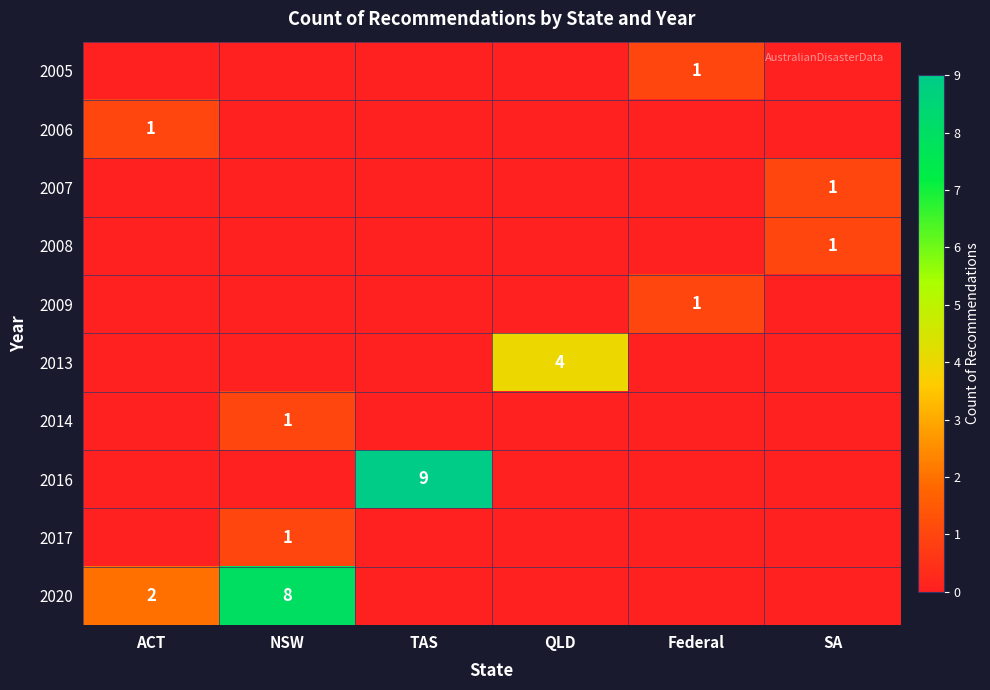

Is the value of row_9 at Federal greater than the value of row_8 at QLD?

No